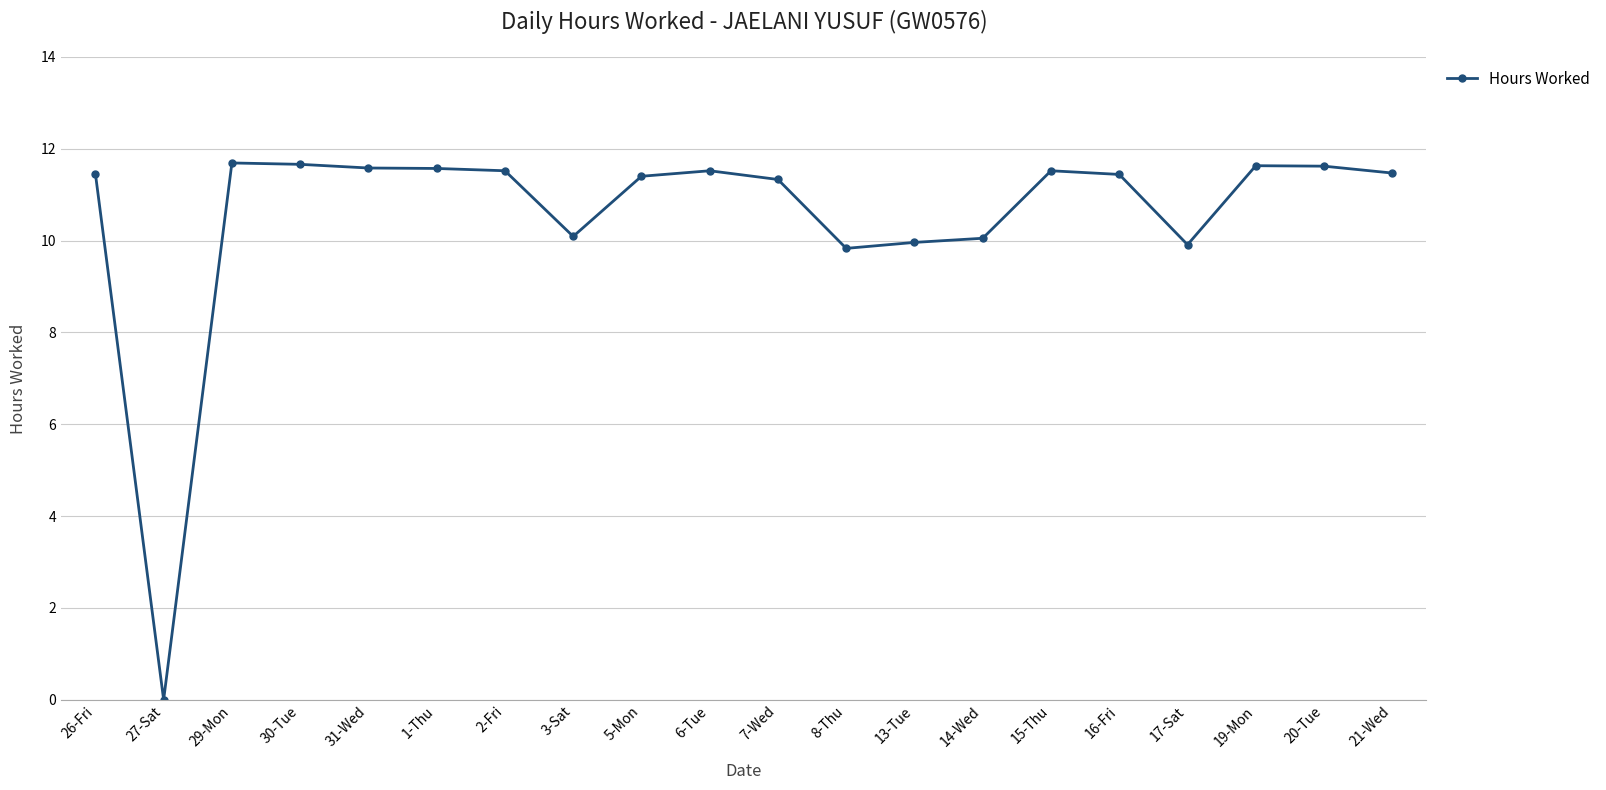

What is the sum of the values at 13-Tue and 31-Wed?

21.5